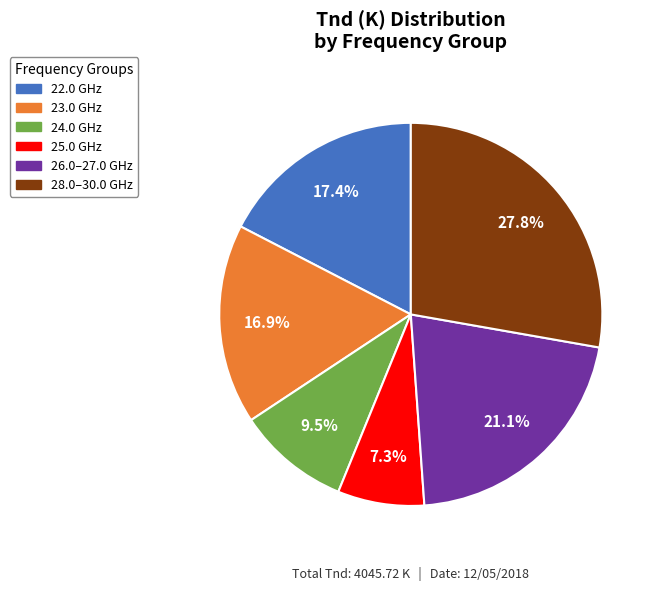

Is there any slice that represents more than half of the pie?

No